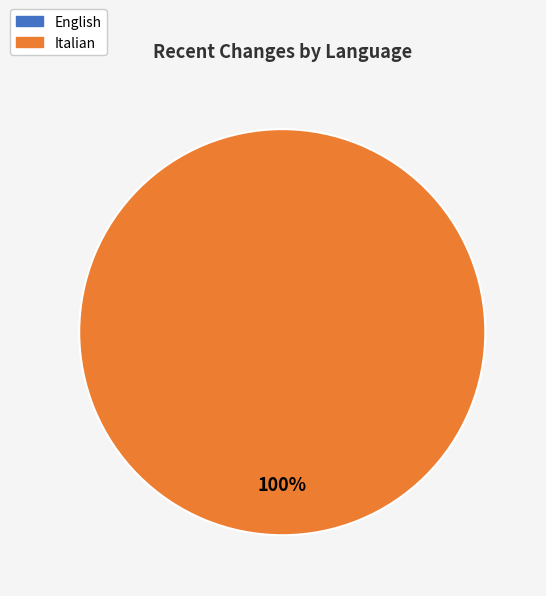

Which category has the biggest portion of the pie?

Italian